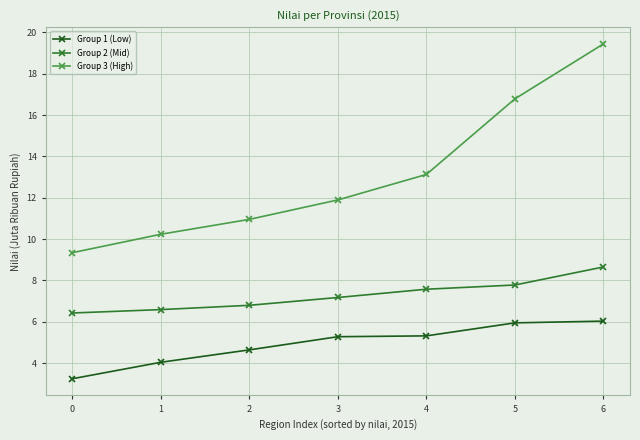

What is the difference between the highest and lowest values at 1?

6.2